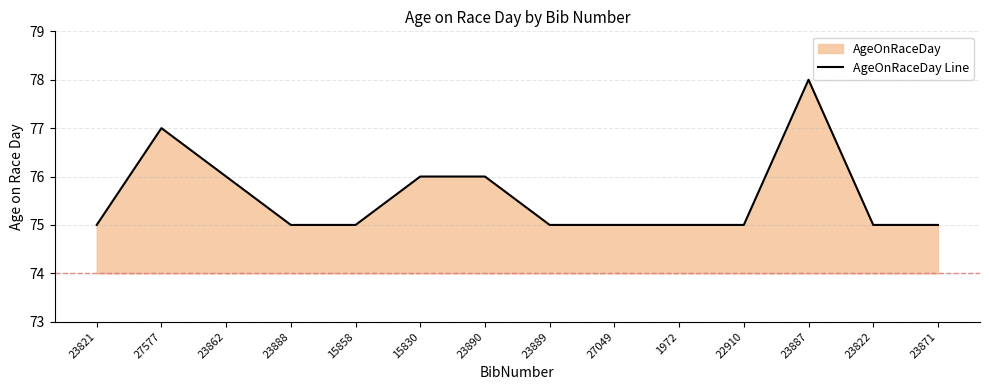

The value at 27049 is 43. True or false?

False